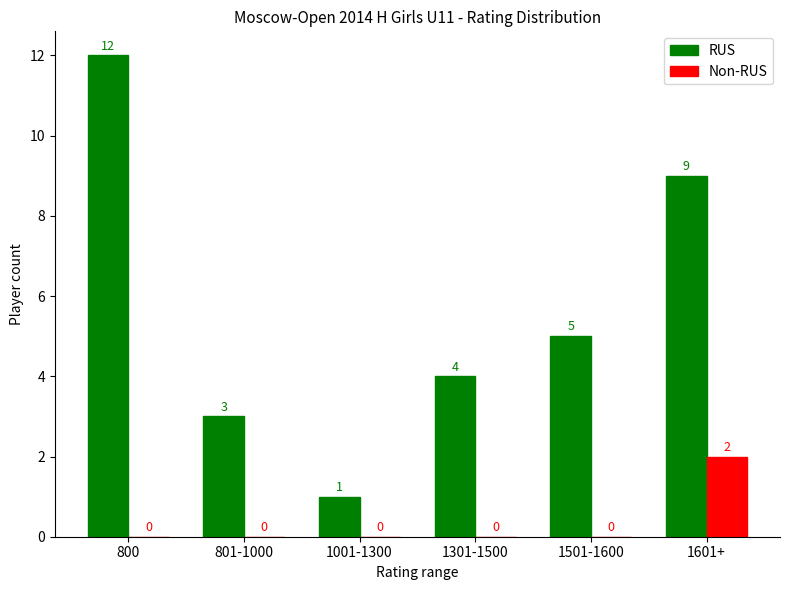

Are the bars horizontal?

No